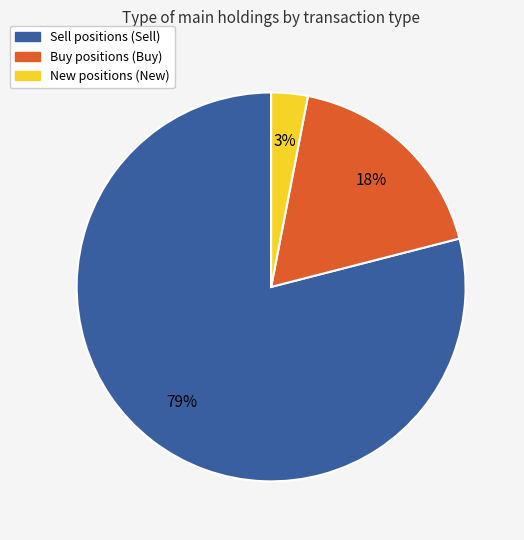

Rank the categories by value from highest to lowest.

Sell positions (Sell), Buy positions (Buy), New positions (New)